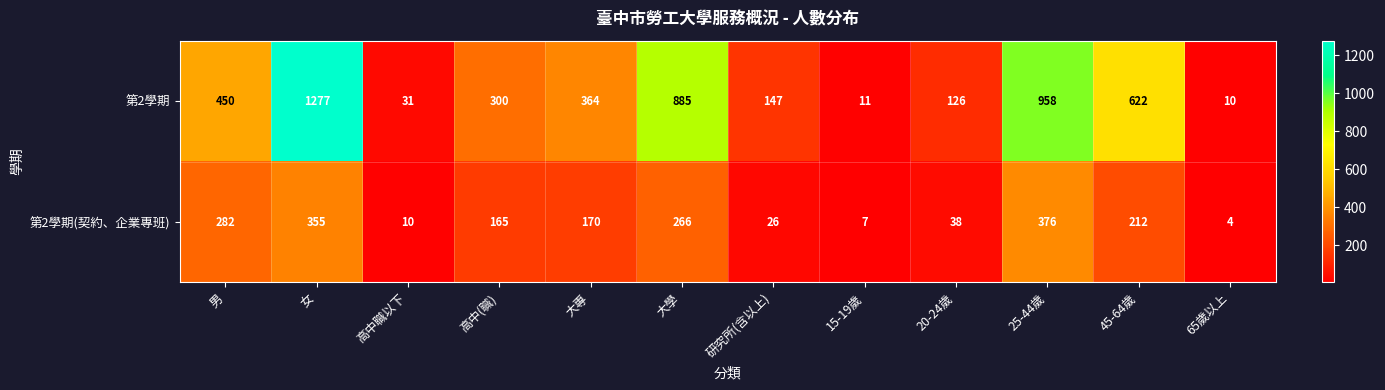

At how many categories does at least one series exceed 660?

3